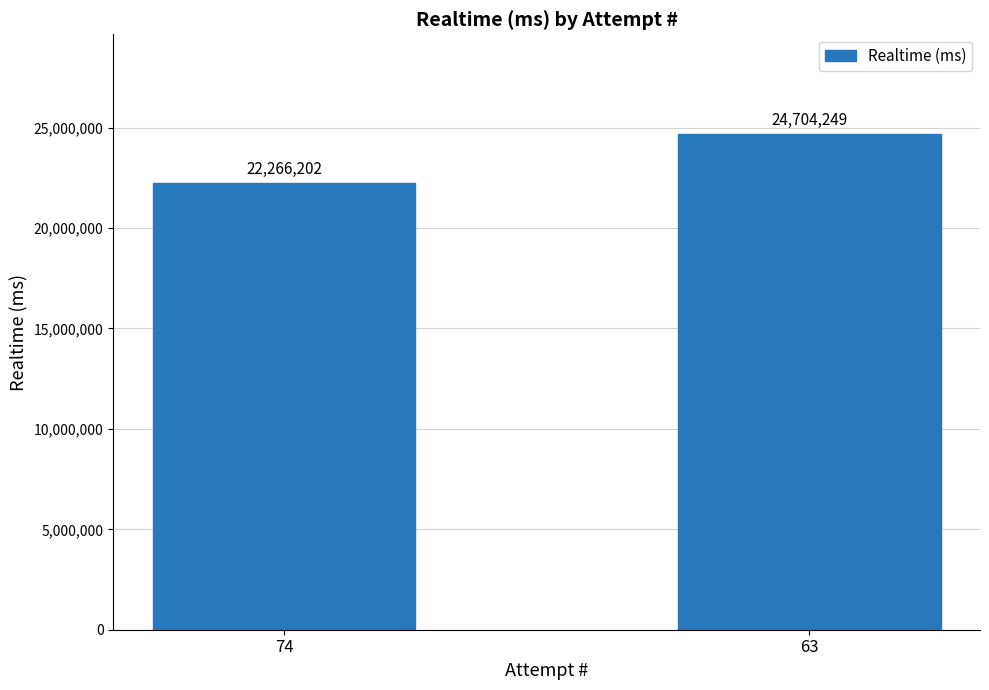

List the labels in order of value, largest first.

63, 74